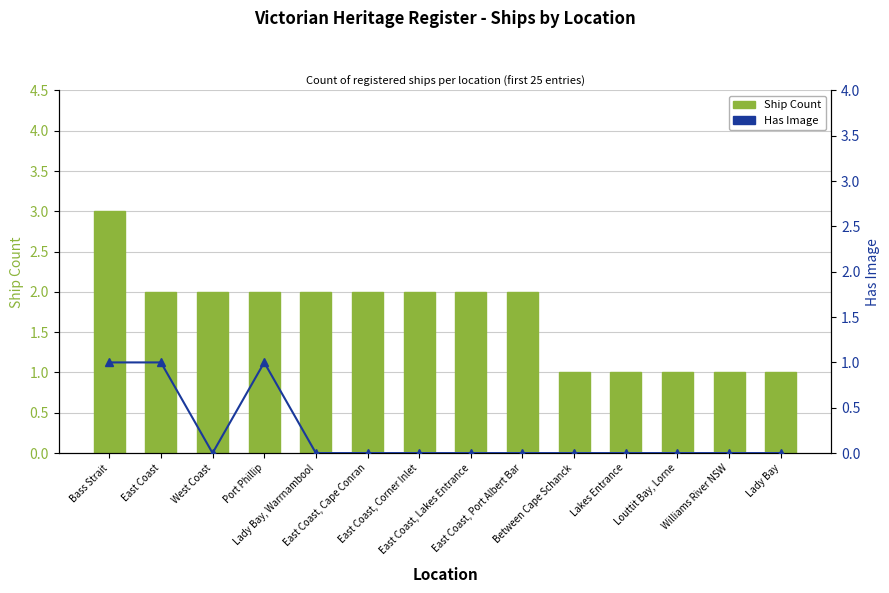

Which category has the lowest value in the Has Image series?

West Coast